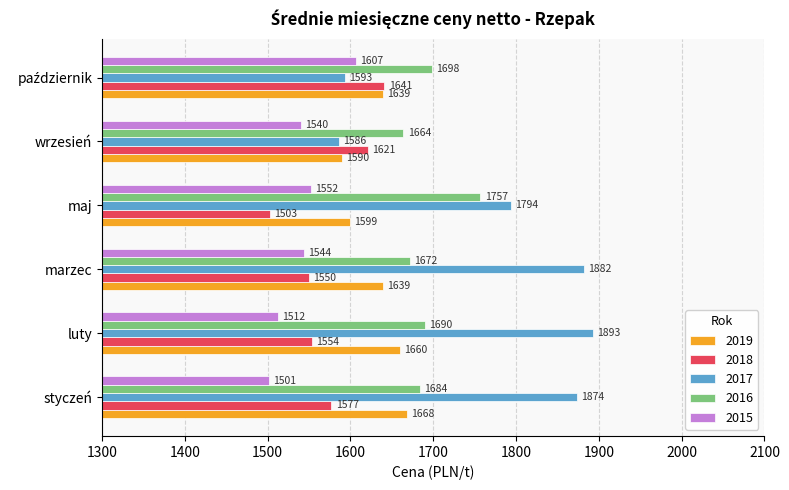

Is it true that 2015 equals 1501 at styczeń?

True